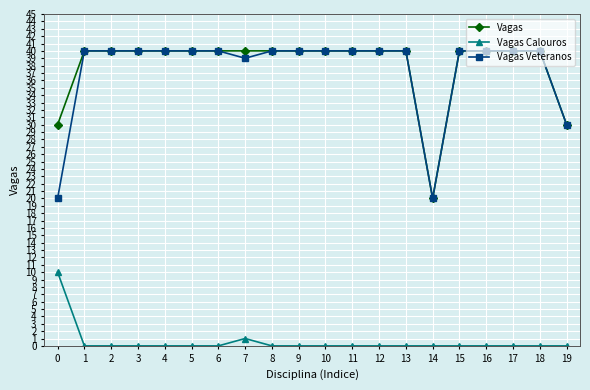

Is the value of Vagas Calouros at 4 greater than the value of Vagas Veteranos at 17?

No